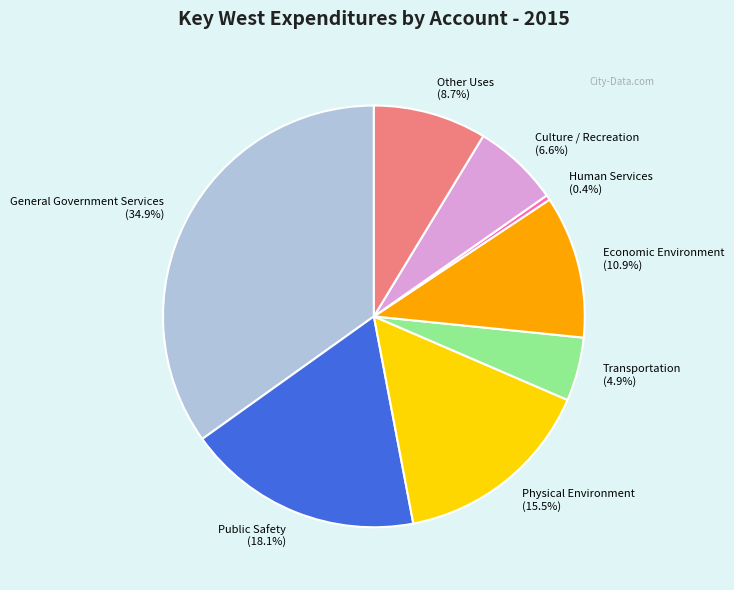

What is the ratio of the value at Economic Environment to the value at Public Safety?

0.6